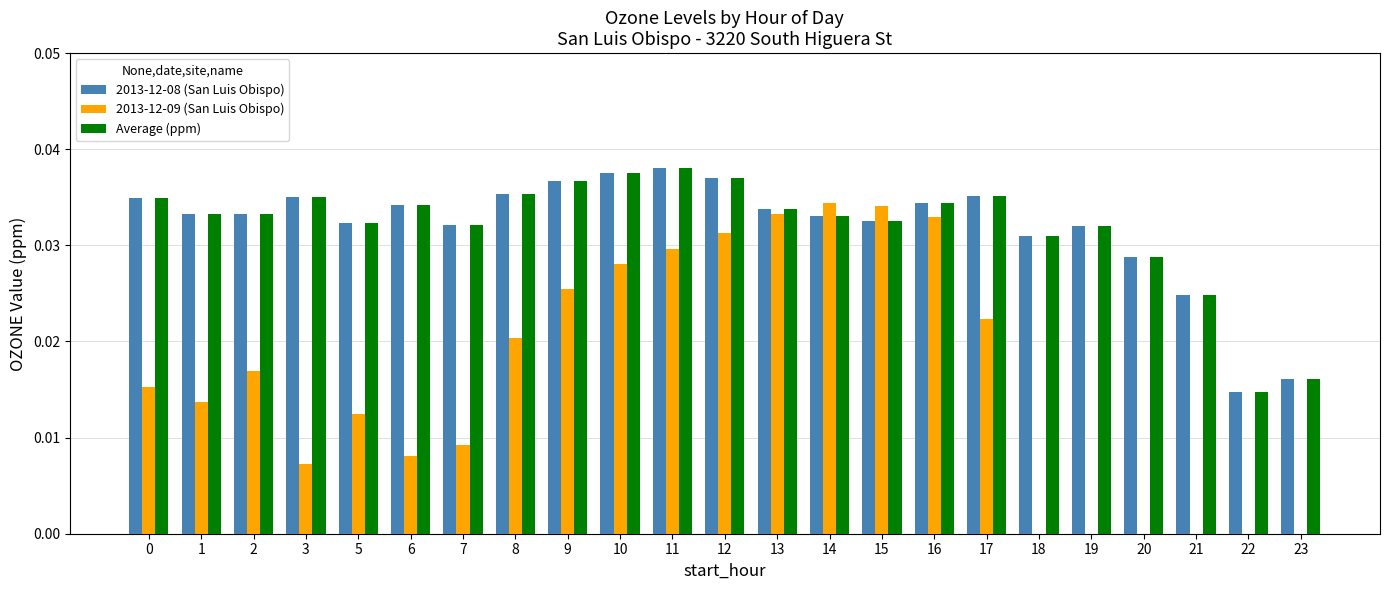

The 2013-12-08 (San Luis Obispo) series shows 0.0 at 2. True or false?

True